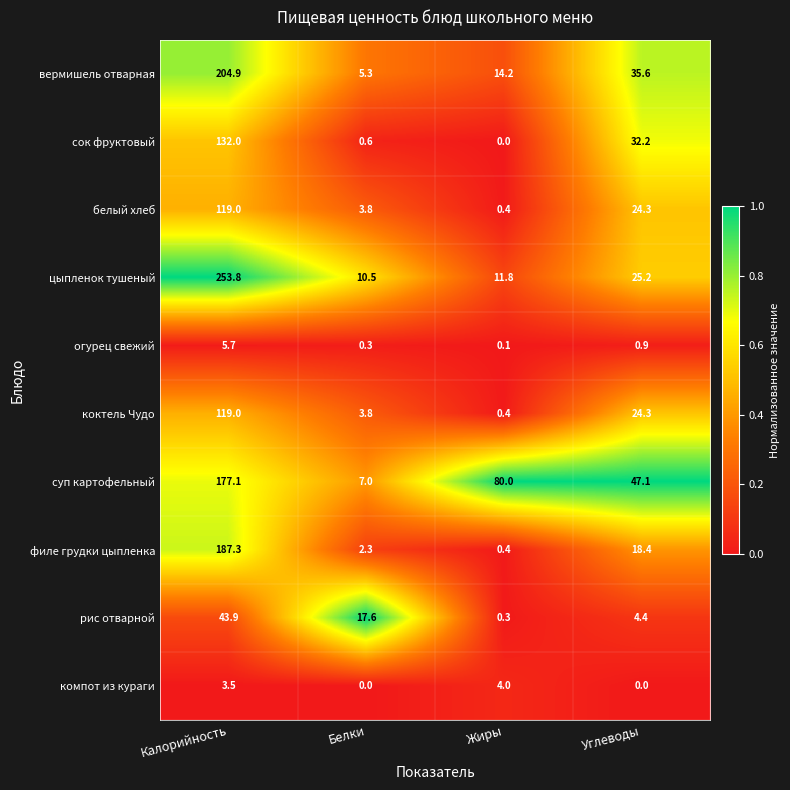

Which series changed the most between Жиры and Углеводы?

суп картофельный